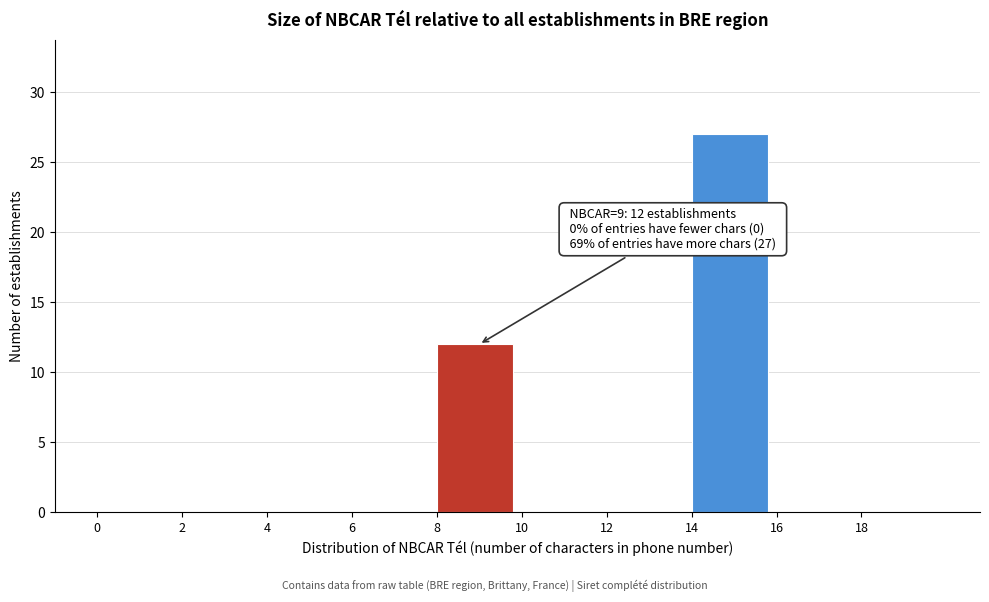

Over which range of the x-axis is the bar tallest?

14 to 16